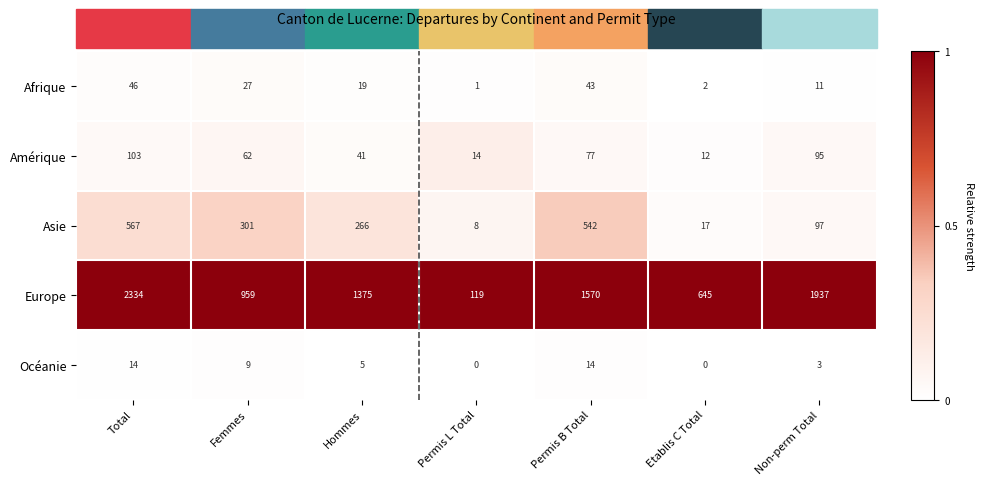

Is it true that Océanie equals 0 at Permis L Total?

True